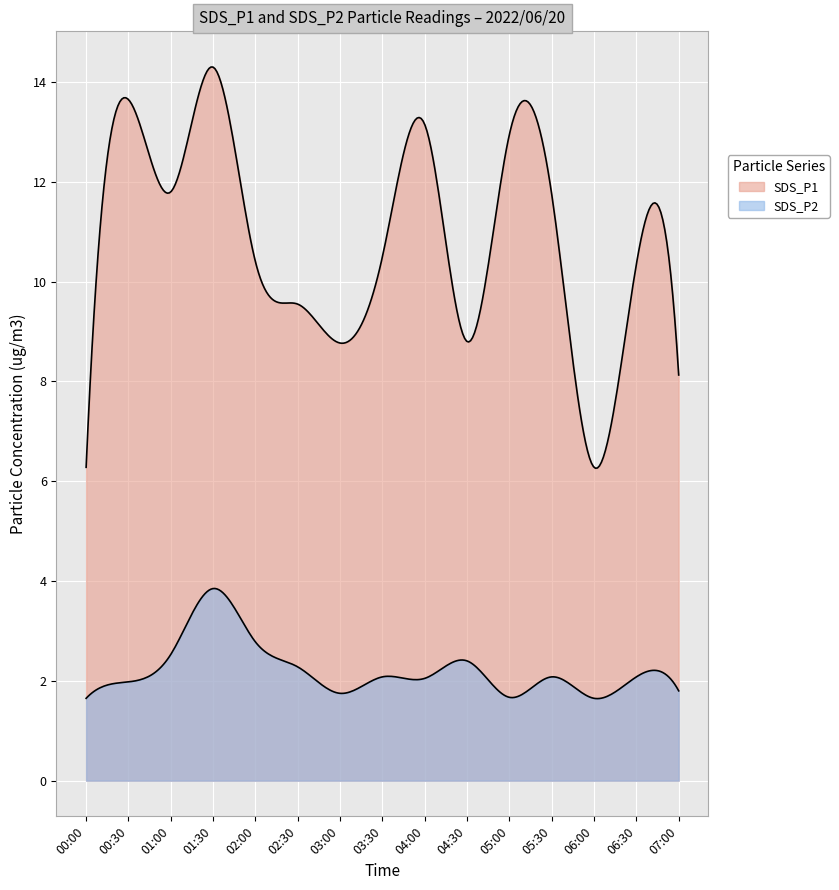

Reading right to left, list all the values displayed in this chart.

SDS_P1: 8.1	10.3	6.3	11.8	12.9	8.8	13.2	10.5	8.8	9.6	10.4	14.3	11.8	13.7	6.3
SDS_P2: 1.8	2.1	1.6	2.1	1.7	2.4	2.0	2.1	1.8	2.3	2.8	3.9	2.5	2.0	1.6